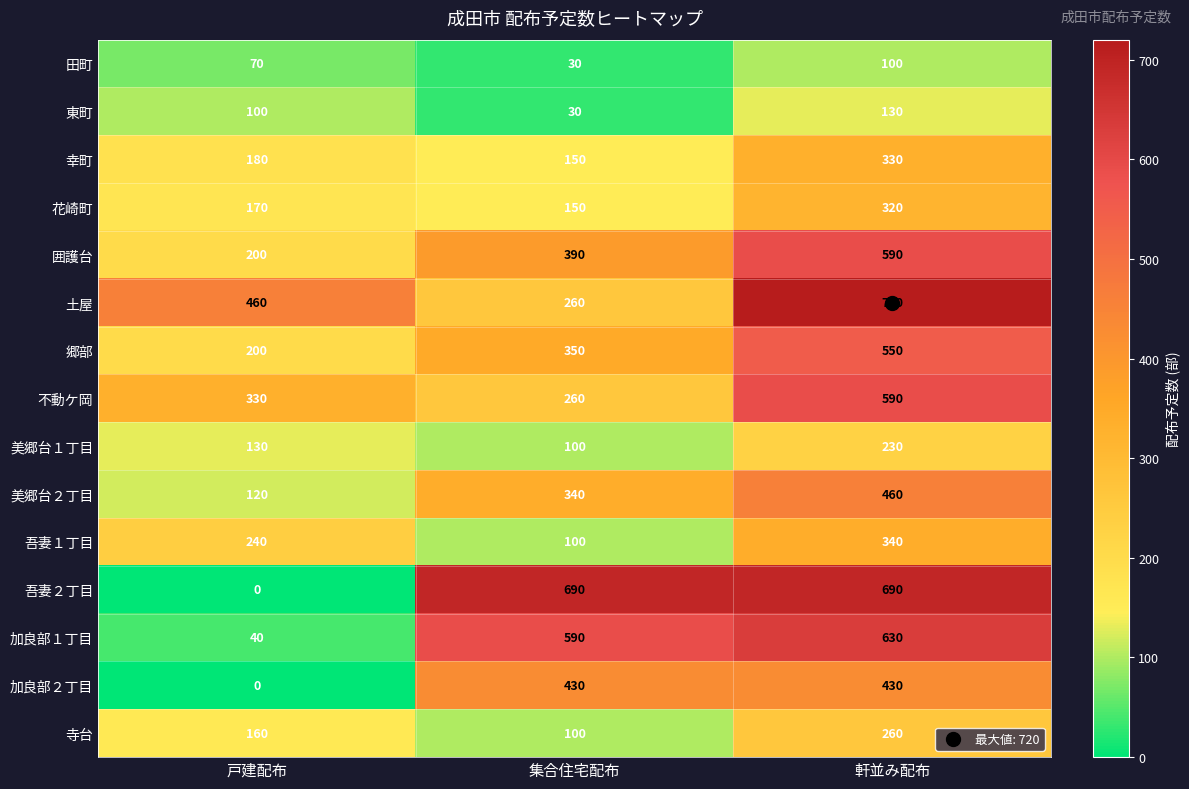

Between 戸建配布 and 軒並み配布, which series saw the biggest shift?

吾妻２丁目